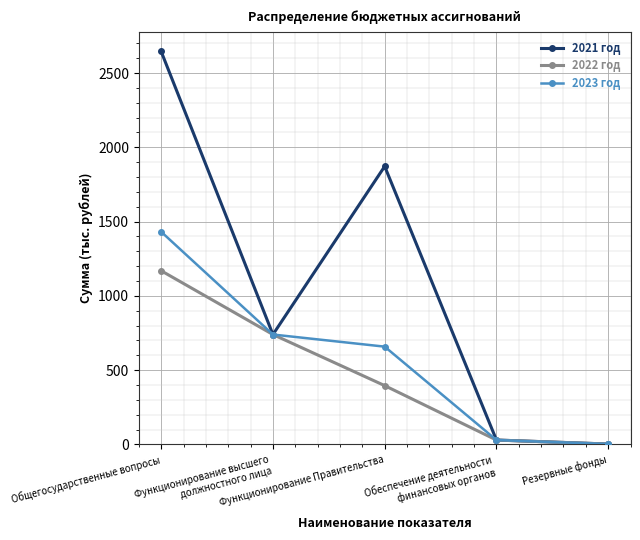

Rank the series by their maximum value, from highest to lowest.

2021 год, 2023 год, 2022 год